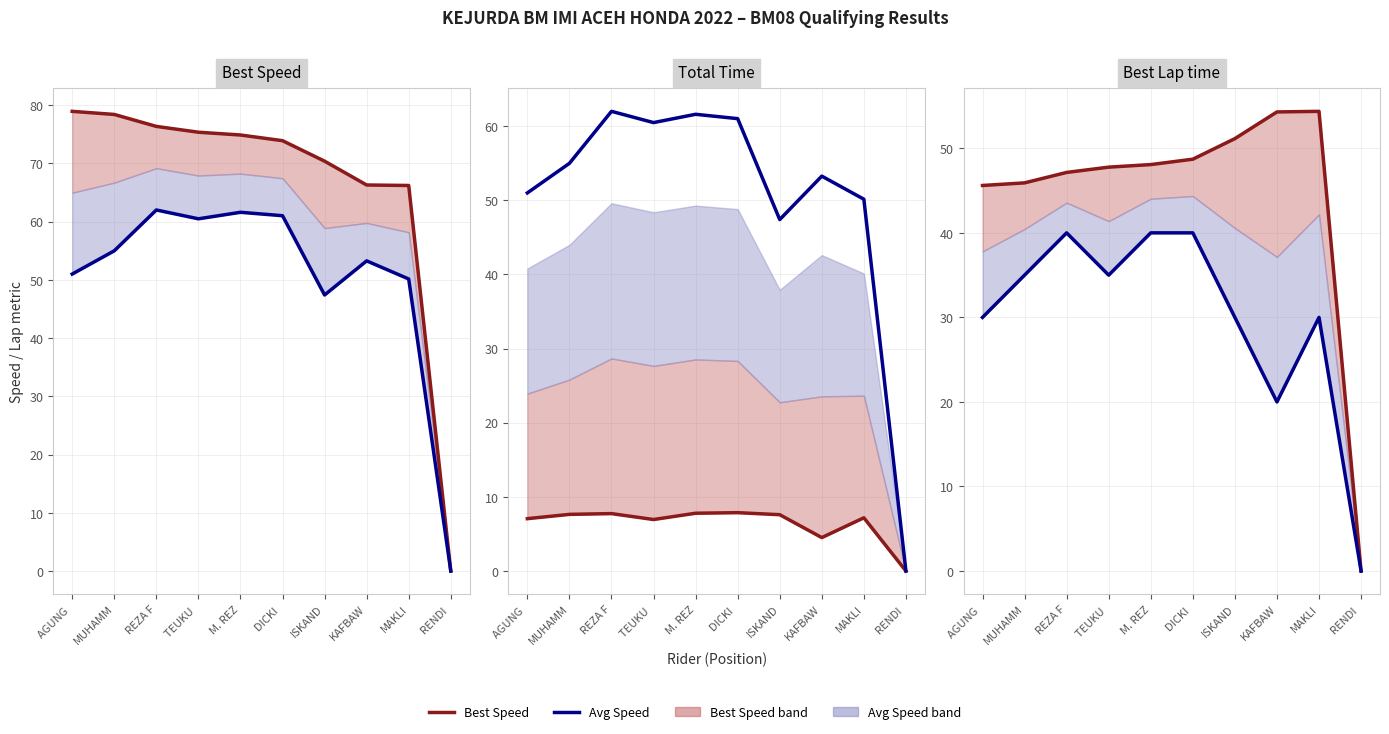

Rank the series by their average value, from lowest to highest.

Avg Speed, Best Speed